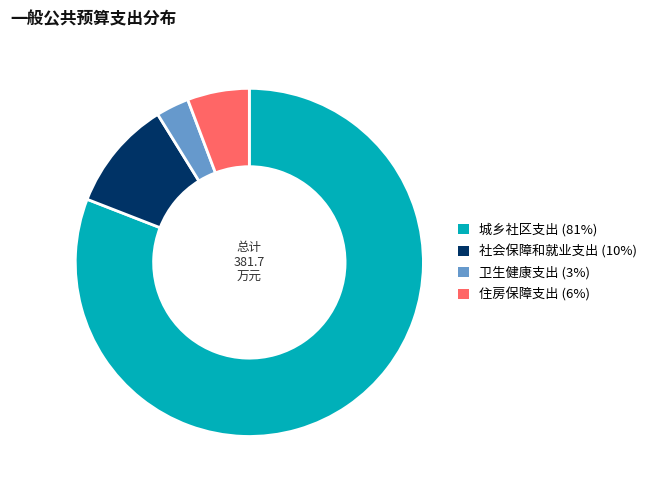

What is the ratio of the value at 城乡社区支出 to the value at 住房保障支出?

14.1